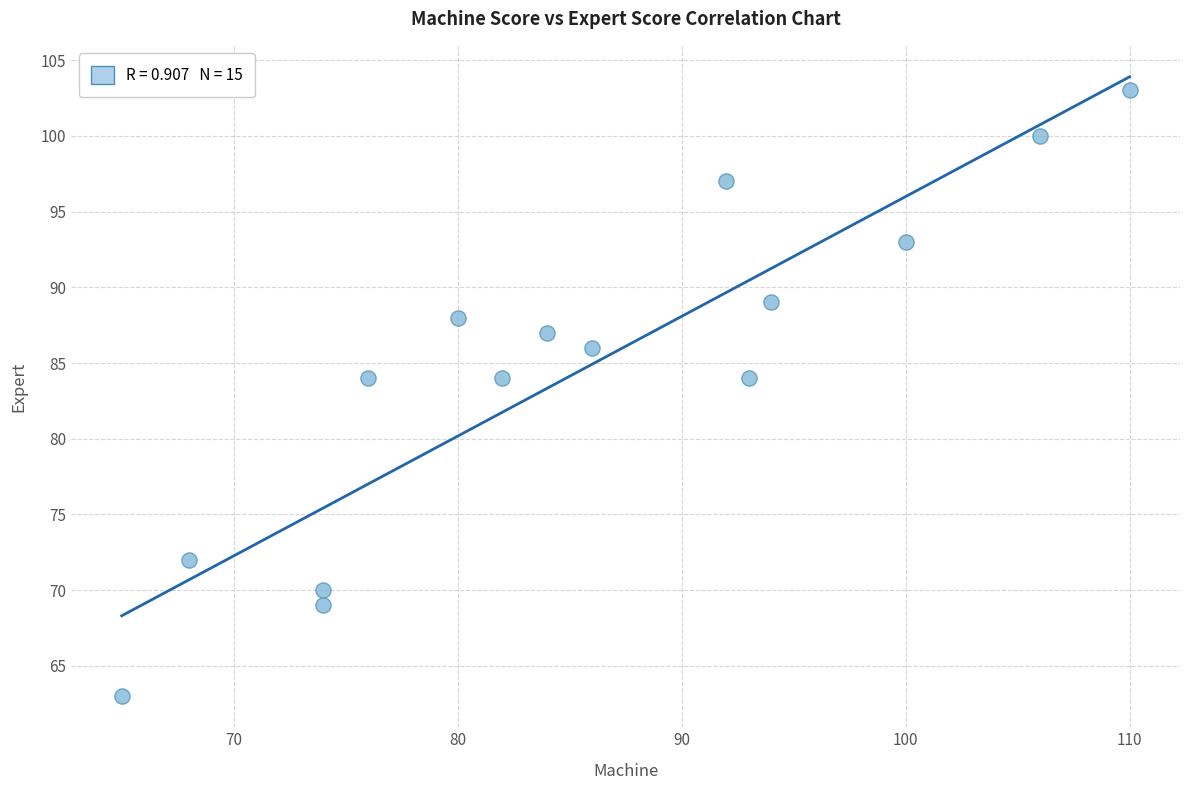

What is the range of X values (max minus min)?

45